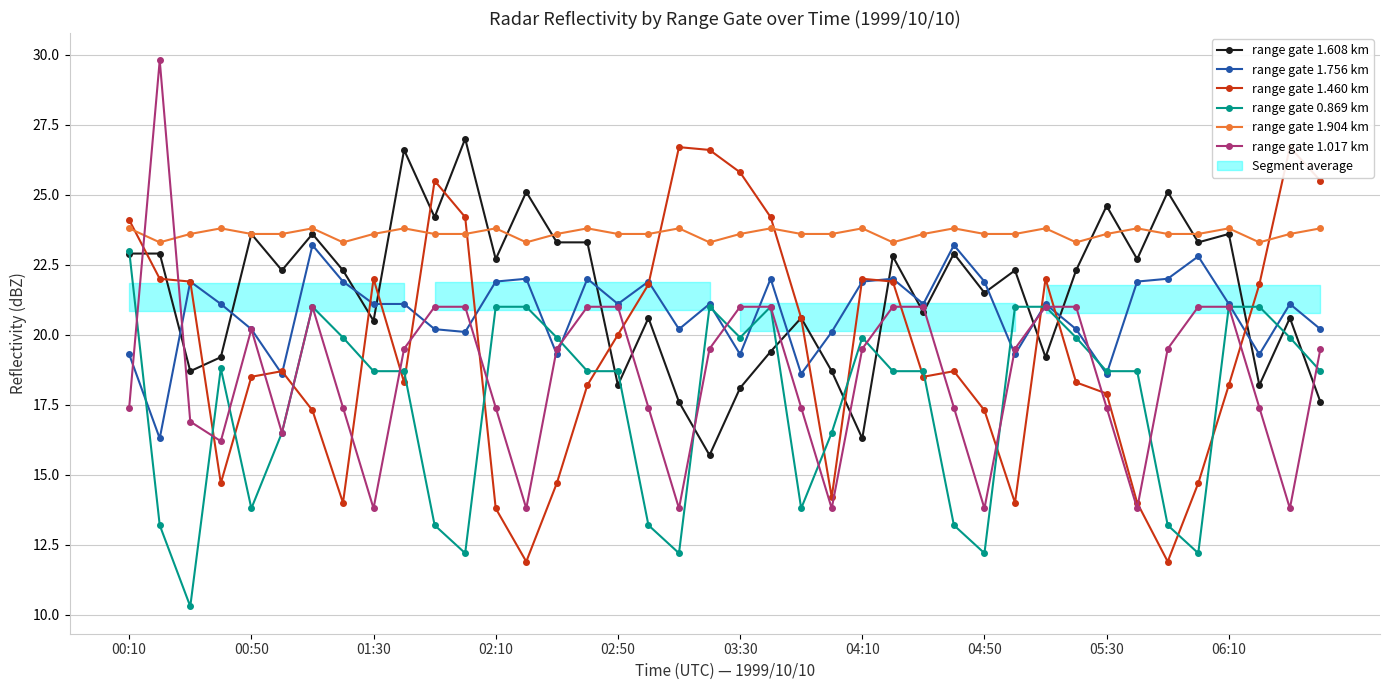

What is the sum of all range gate 1.017 km values?

744.9